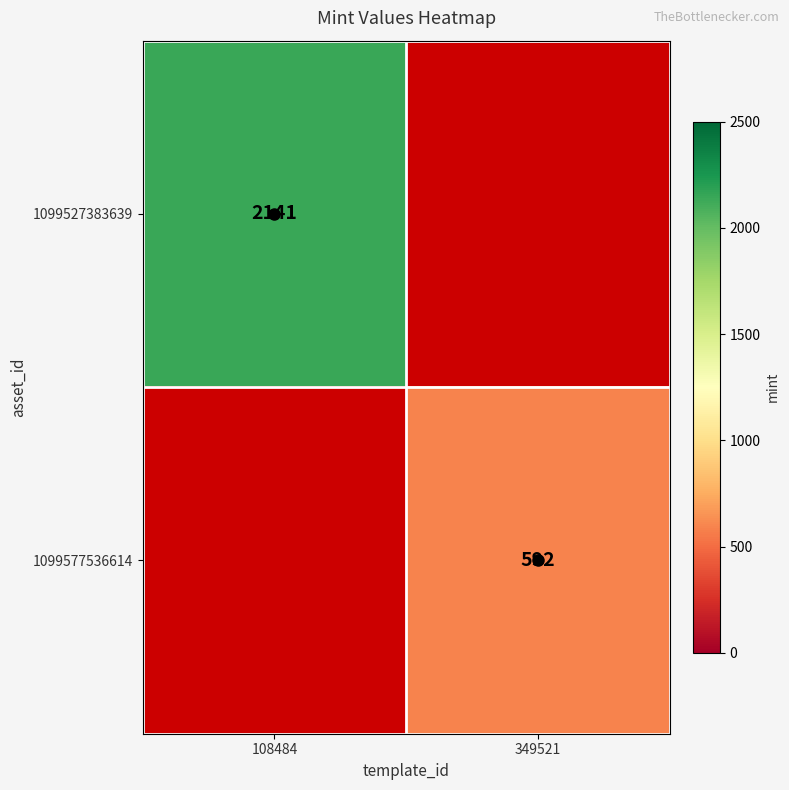

Which series has the largest range (max minus min)?

1099527383639